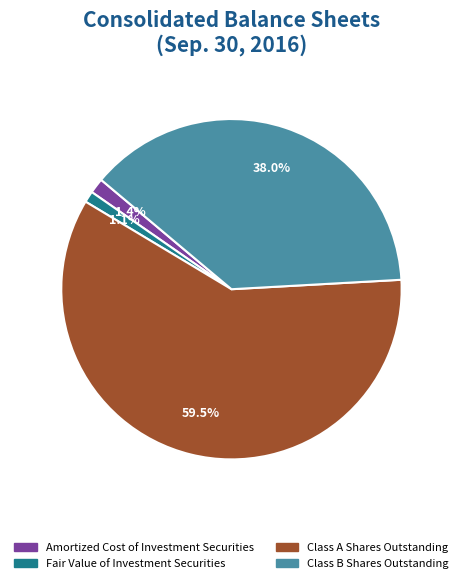

Which slice represents more than half of the pie?

Class A Shares Outstanding